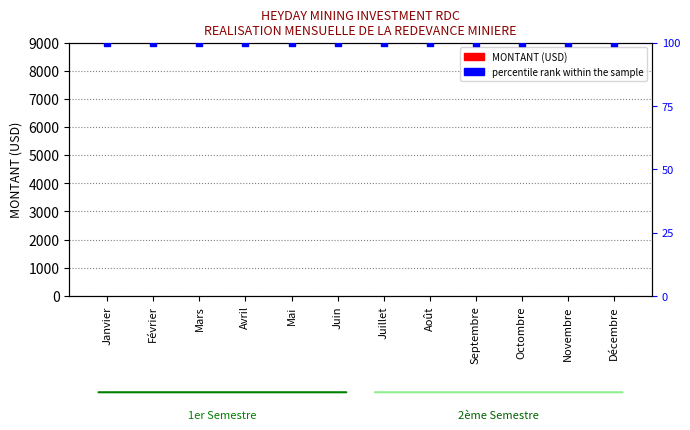

Which series has the largest total across all categories?

percentile rank within the sample